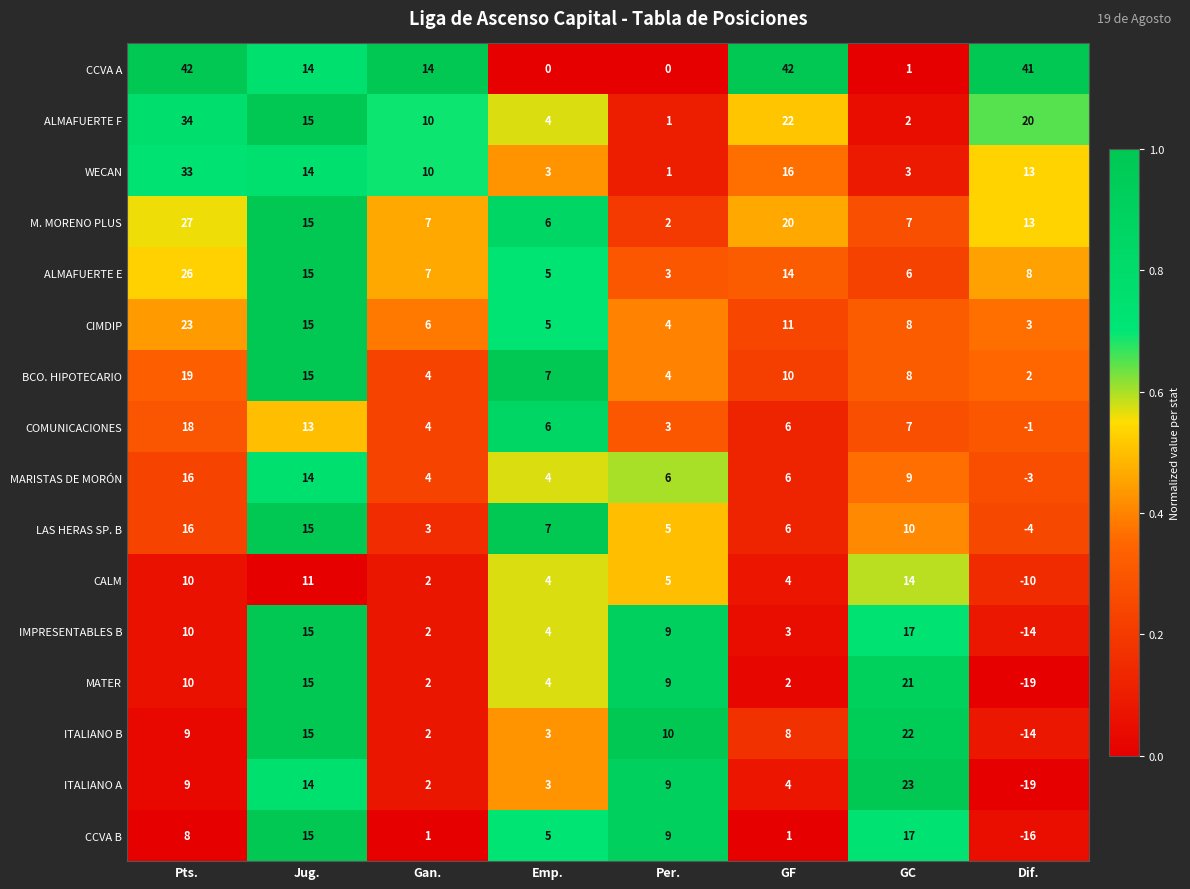

Which series has the largest total across all categories?

CCVA A